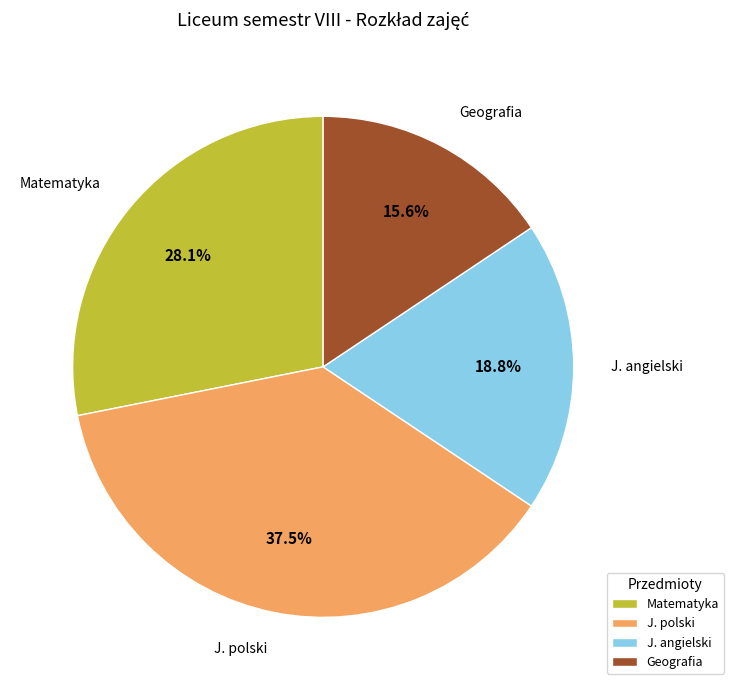

Does Matematyka represent more than half of the total?

No